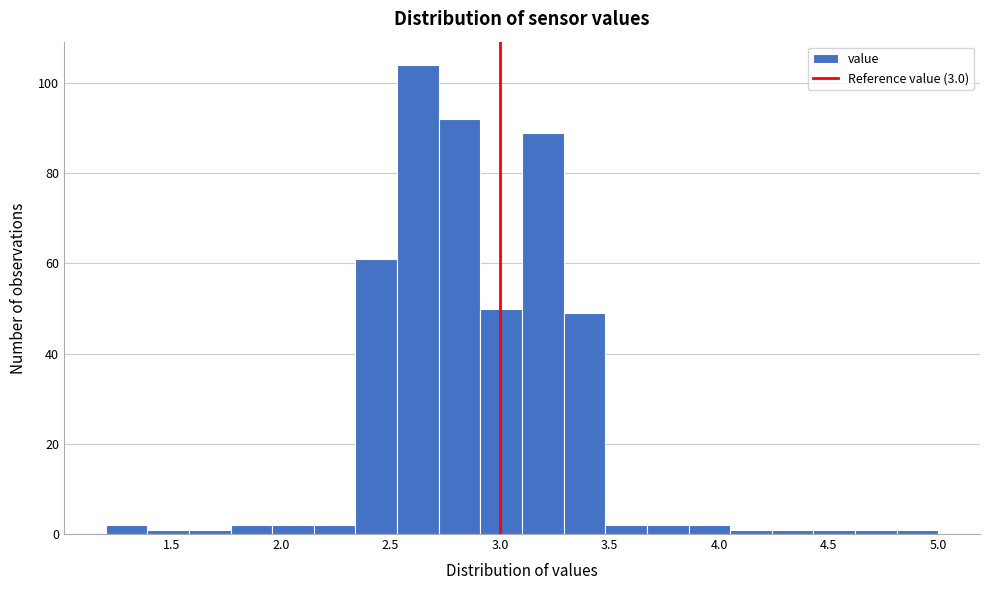

Around what value on the x-axis is the tallest bar? Give the approximate position of its centre, as read against the axis.

2.65